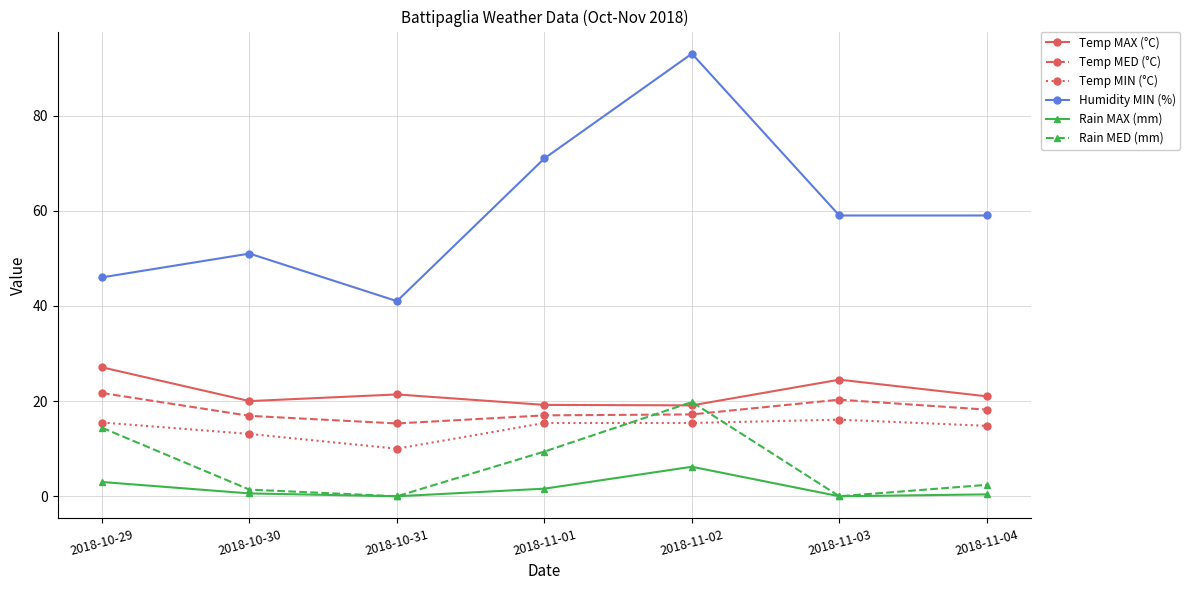

How many values in the Temp MAX (°C) series are below 21?

3